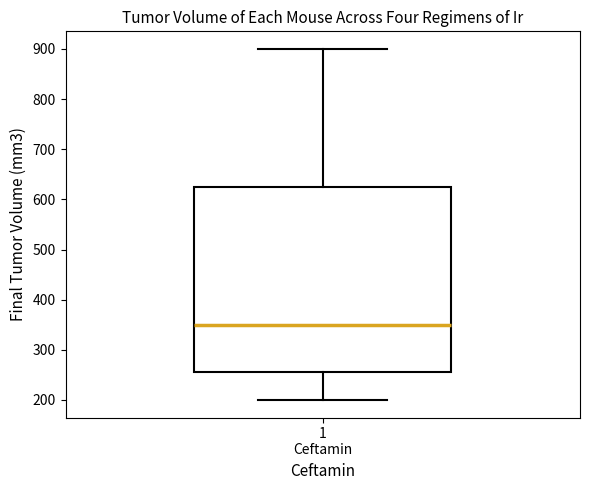

Read this box plot against the y-axis: the position of the median line, the range covered by the box, and the ends of both whiskers. The values are not printed on the chart, so give them approximately, as read against the axis.

median 350, box 260 to 630, whiskers 200 to 900